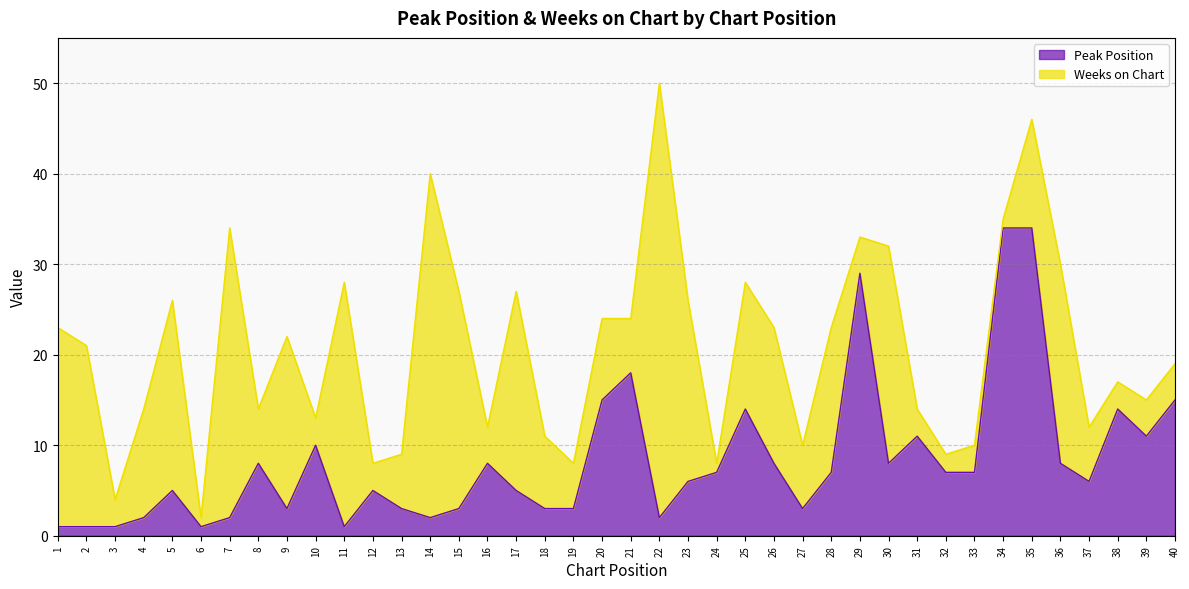

What is the maximum value shown in the chart?

34